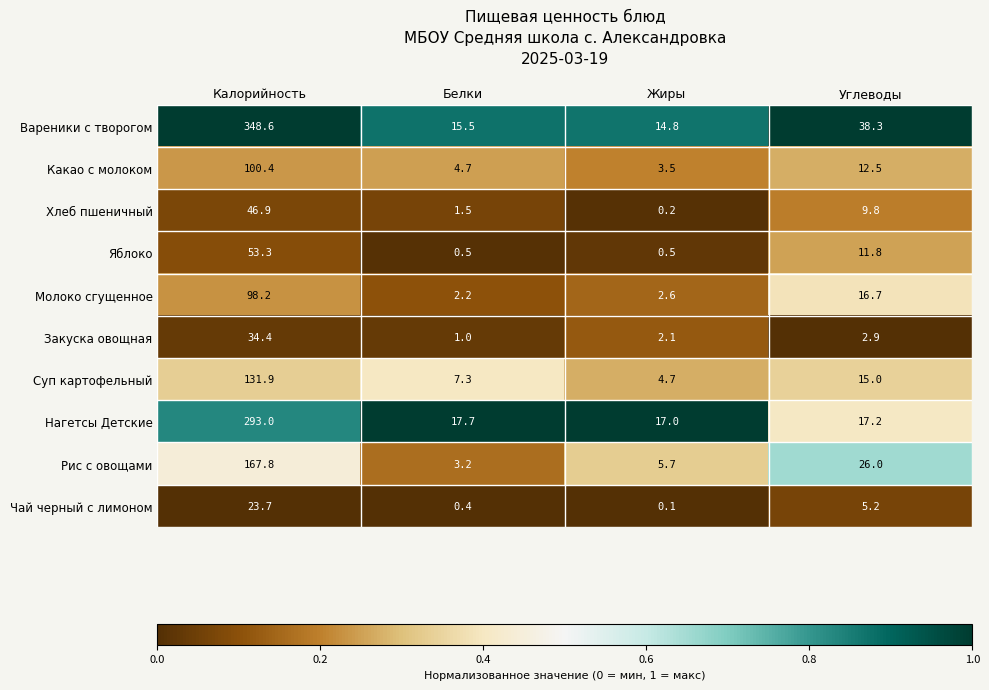

The value of Какао с молоком at Жиры is 3.5. True or false?

True